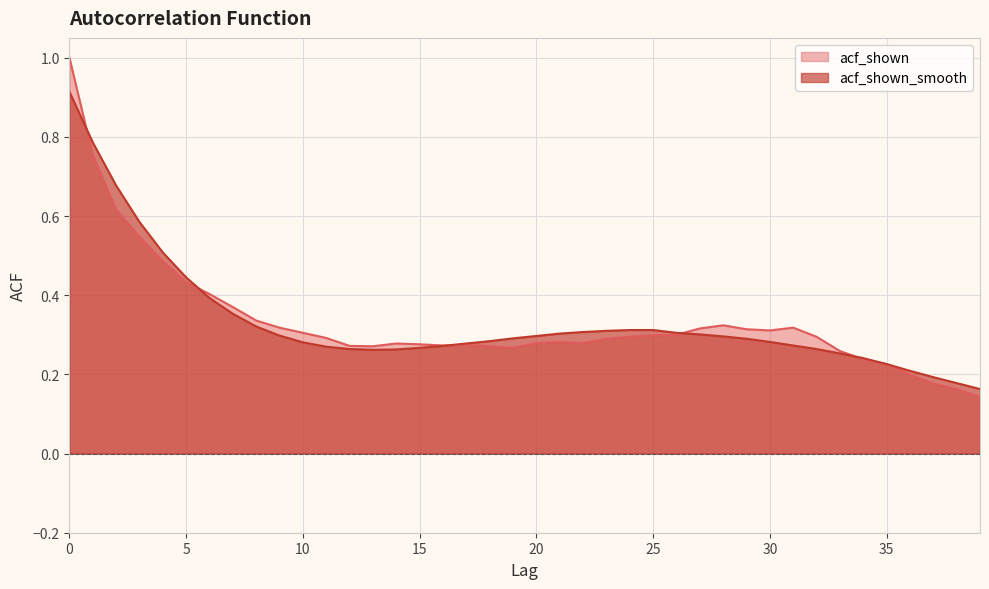

What is the value of the acf_shown point at the 39th from the left?

0.2